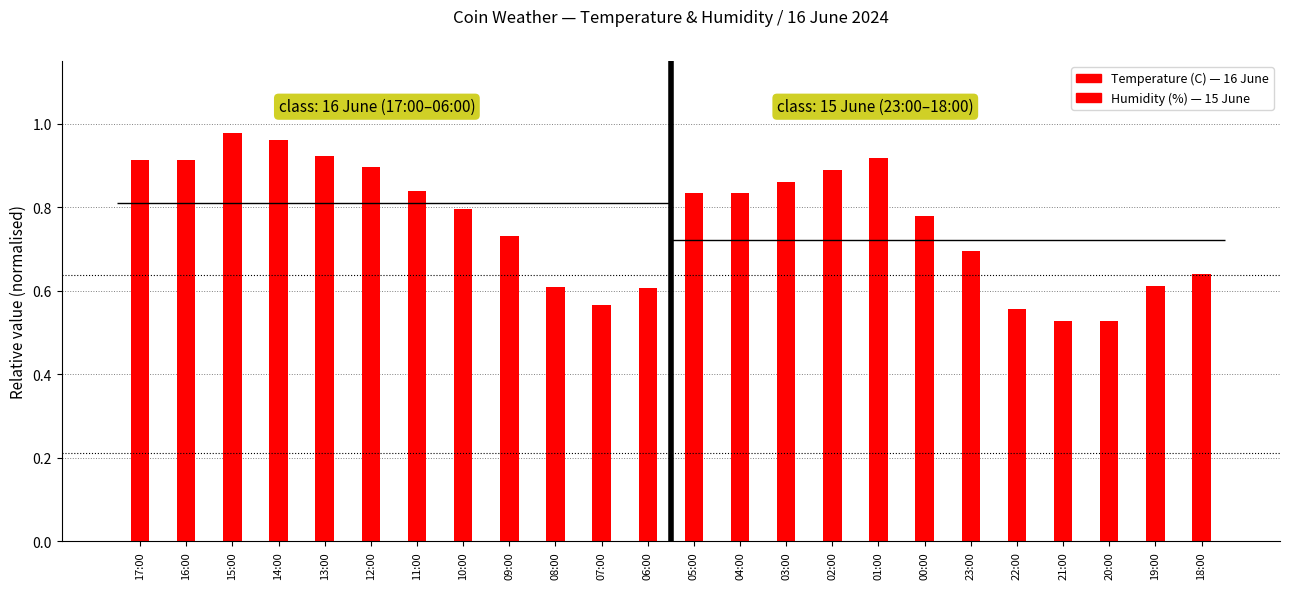

Which category has the highest value across all series?

15:00